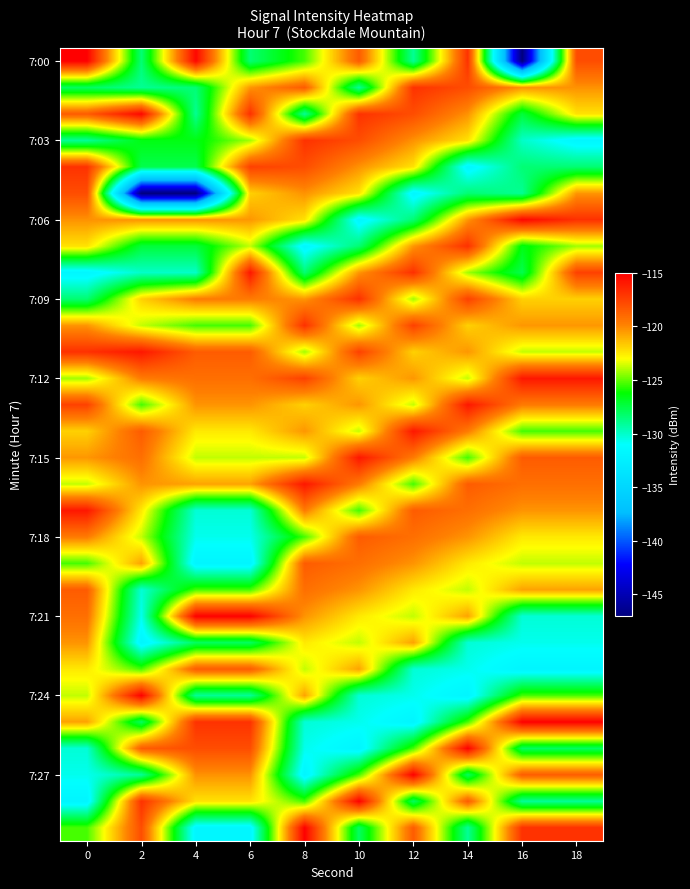

What is the smallest value displayed?

-147.0